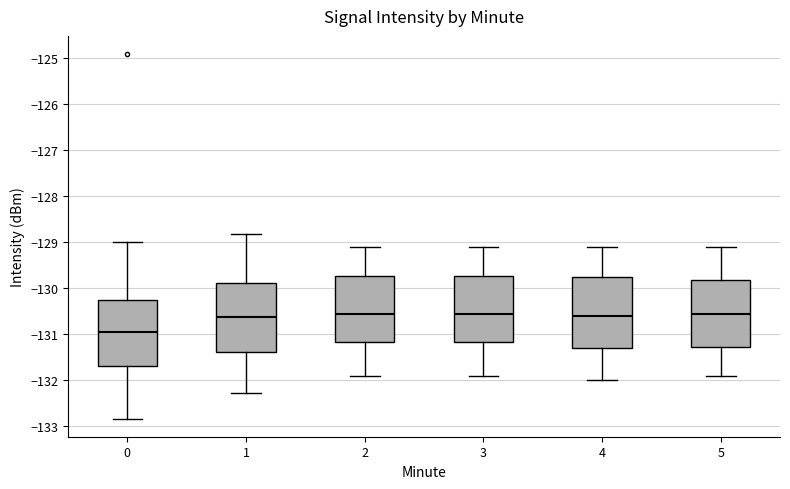

Reading left to right, read every box against the y-axis: the position of its median line, the range the box covers, and the ends of its whiskers. The values are not printed on the chart, so give them approximately, as read against the axis.

0: median -130.9, box -131.7 to -130.2, whiskers -132.8 to -129.0
1: median -130.6, box -131.4 to -129.9, whiskers -132.3 to -128.8
2: median -130.5, box -131.2 to -129.7, whiskers -131.9 to -129.1
3: median -130.5, box -131.2 to -129.7, whiskers -131.9 to -129.1
4: median -130.6, box -131.3 to -129.7, whiskers -132.0 to -129.1
5: median -130.5, box -131.3 to -129.8, whiskers -131.9 to -129.1